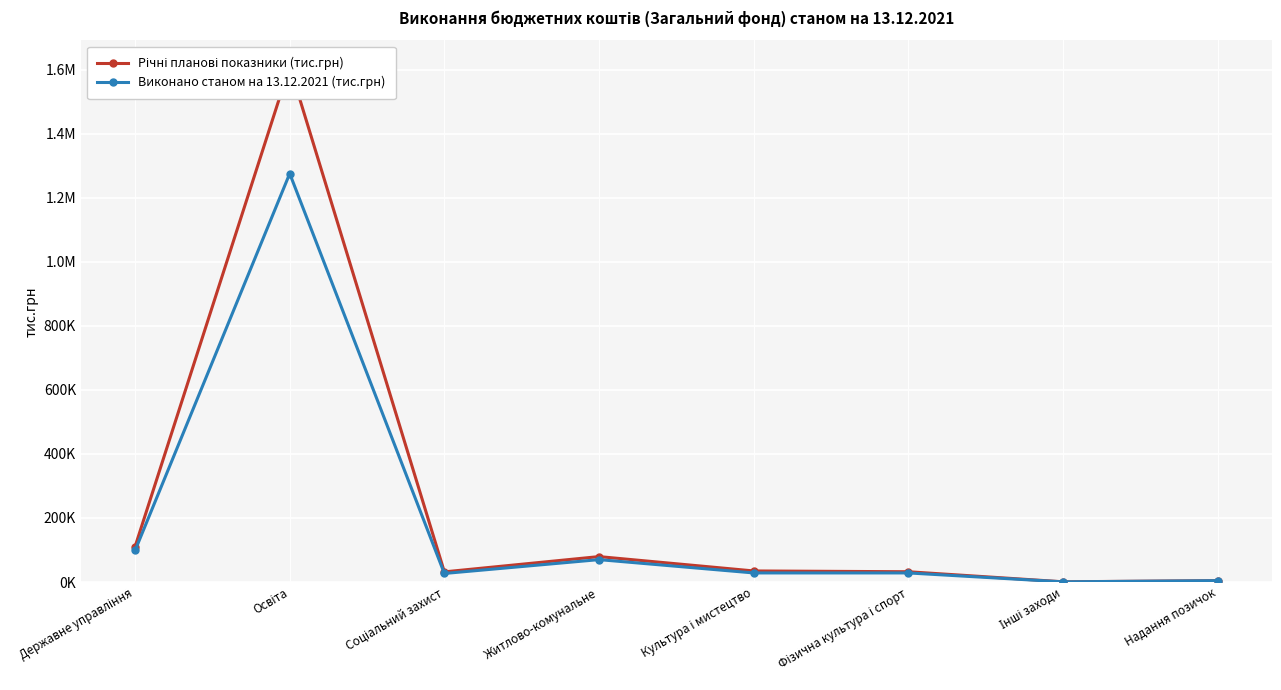

Reading left to right, list all the values displayed in this chart.

Річні планові показники (тис.грн): Державне управління=110642.6	Освіта=1610758.3	Соціальний захист=31757.8	Житлово-комунальне=79469.6	Культура і мистецтво=34646.1	Фізична культура і спорт=32180.4	Інші заходи=789.2	Надання позичок=4351.1
Виконано станом на 13.12.2021 (тис.грн): Державне управління=98580.5	Освіта=1275574.3	Соціальний захист=26787.8	Житлово-комунальне=70024.1	Культура і мистецтво=28442.0	Фізична культура і спорт=28456.0	Інші заходи=586.1	Надання позичок=4351.1